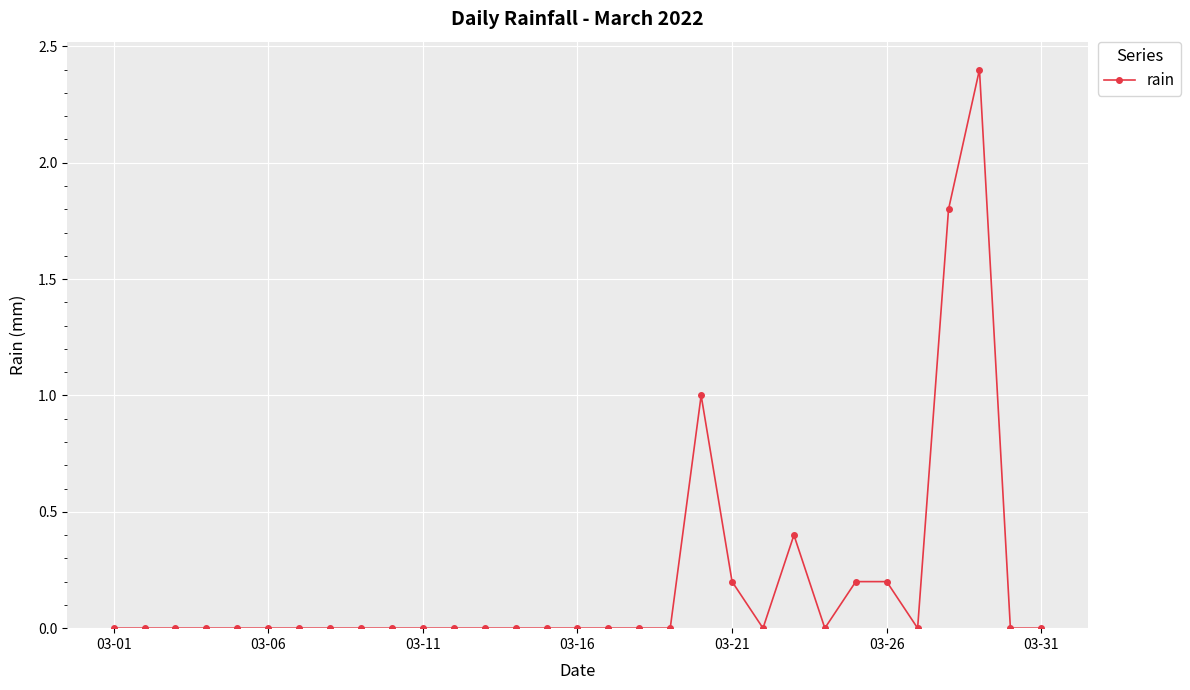

True or false: there are more than 2 points higher than both neighbors.

True